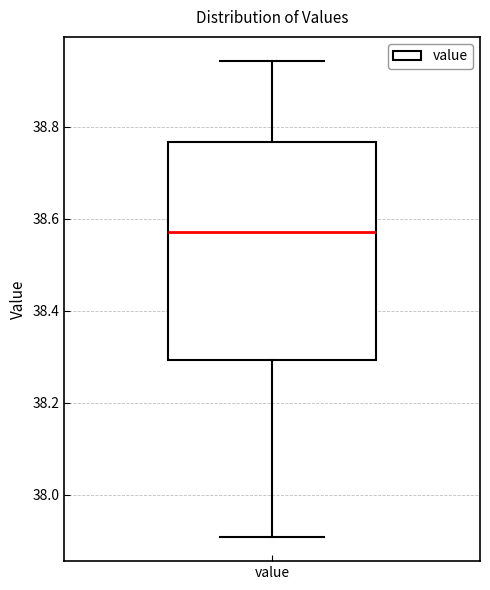

Where is the lower edge of the box for value on the y-axis? The values are not printed on the chart, so give them approximately, as read against the axis.

38.30